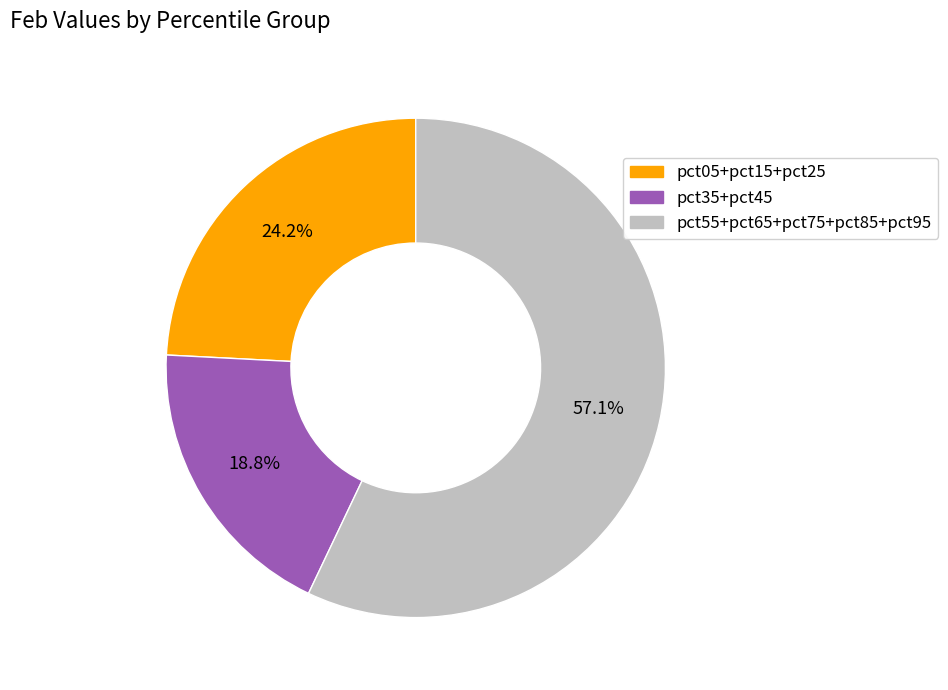

How many slices are in this pie chart?

3